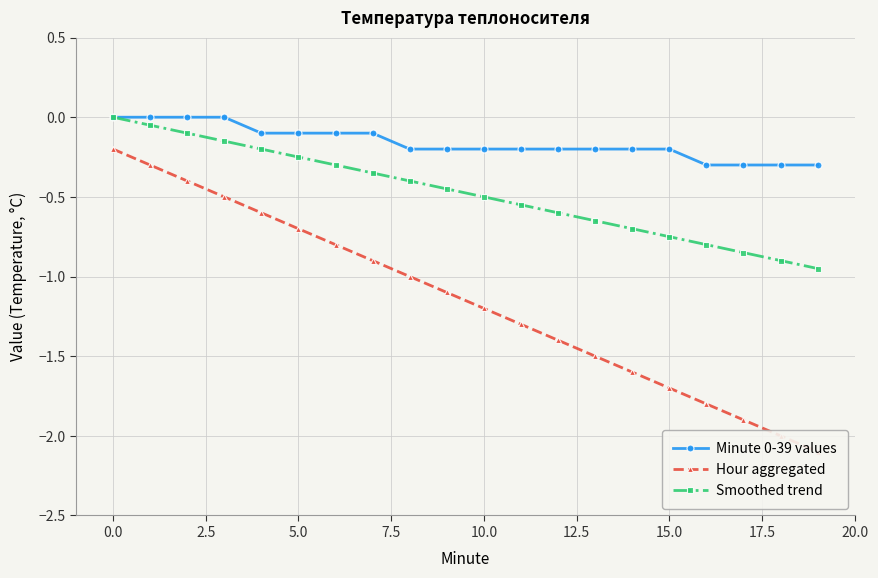

Read the Hour aggregated value at 11.

-1.3